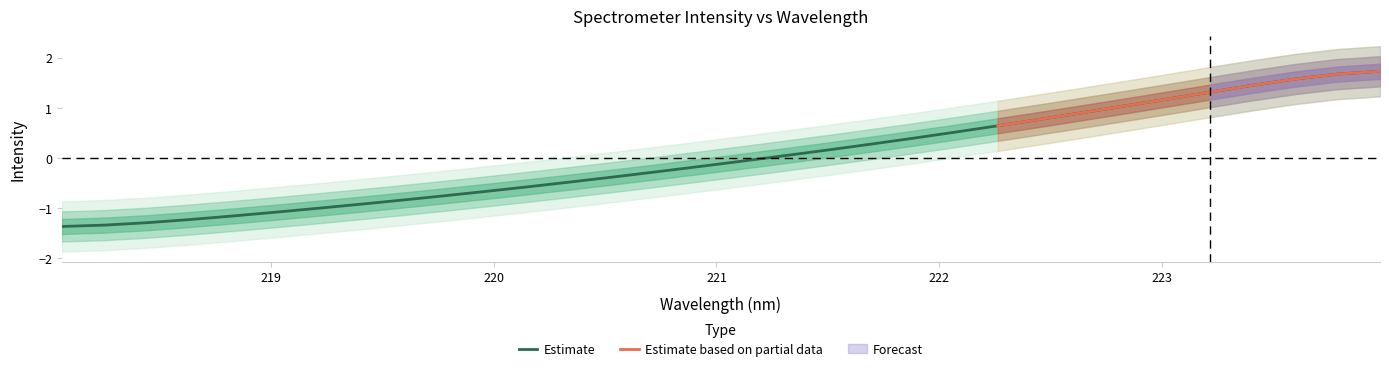

What is the smallest value displayed?

-1.4